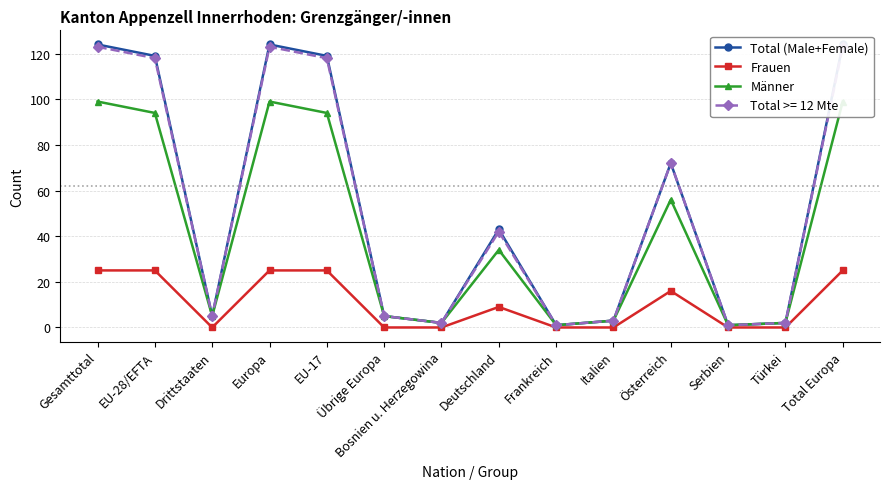

What is the highest value of the Männer series?

99